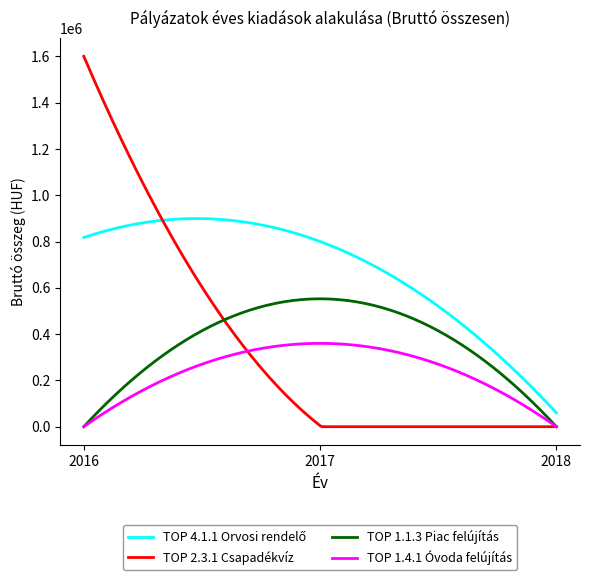

What is the maximum value shown in the chart?

1600000.0